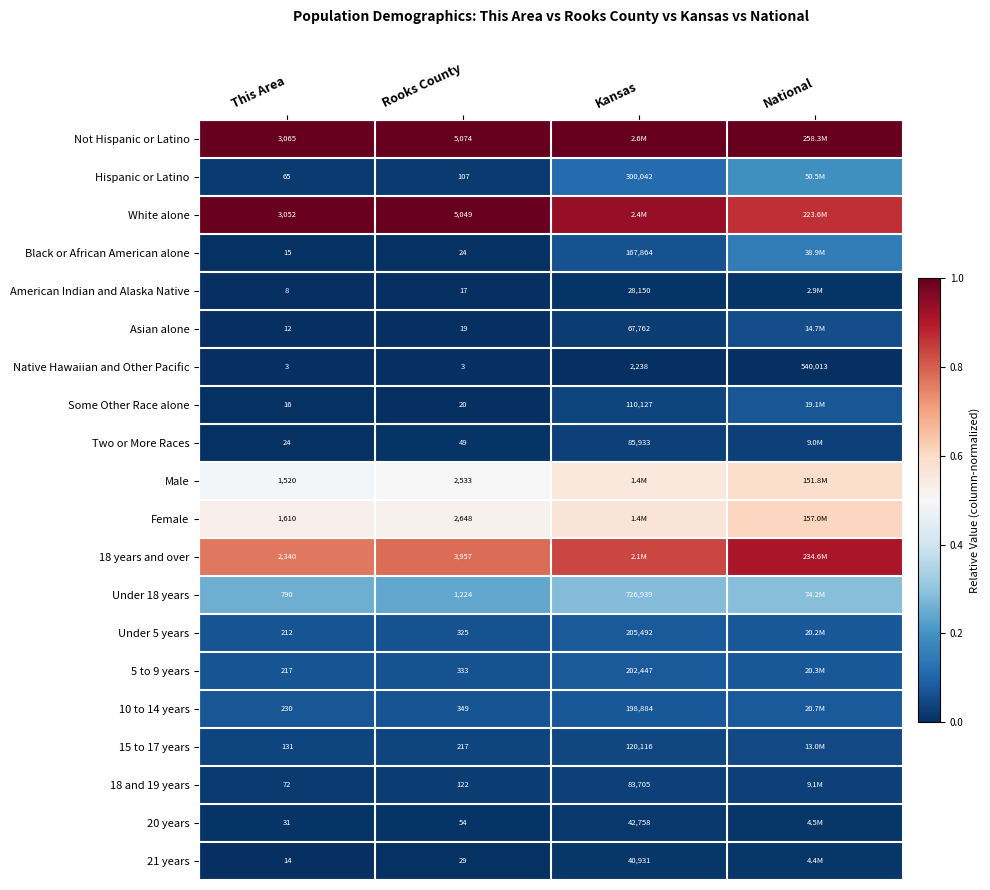

Which has a higher value, National or Rooks County?

National